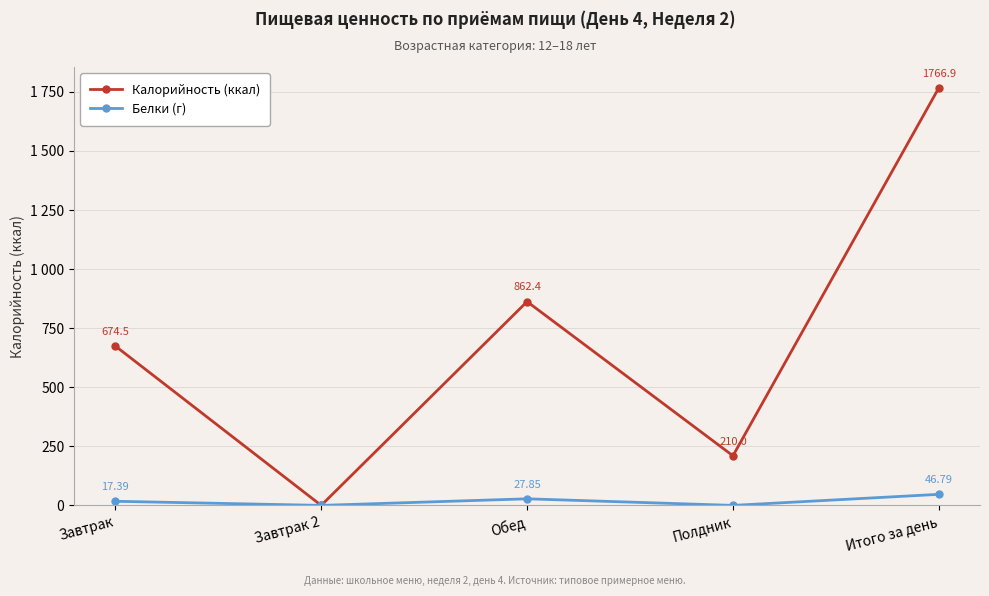

Between Завтрак 2 and Итого за день, which series saw the biggest shift?

Калорийность (ккал)